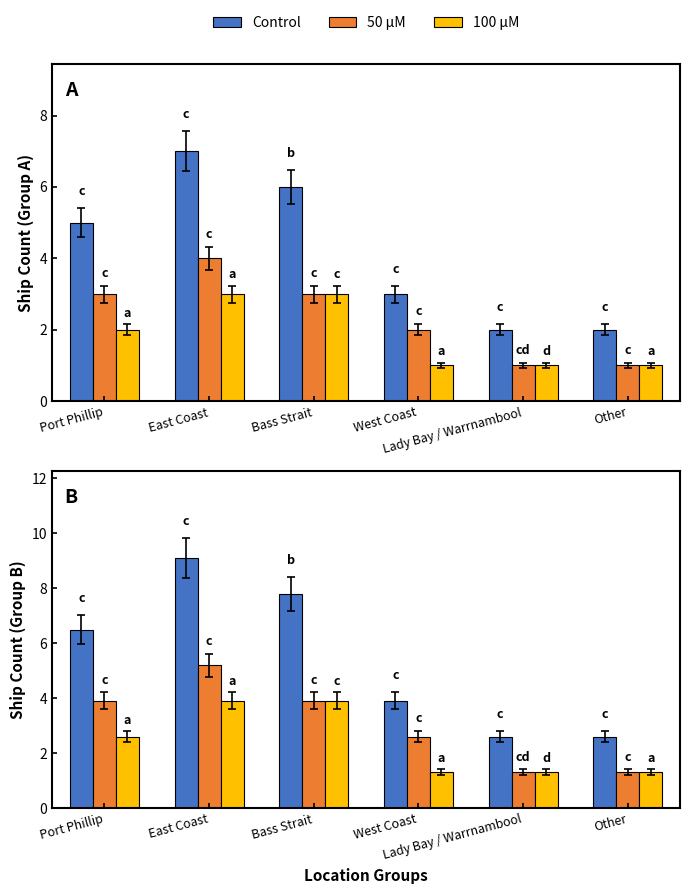

Which series changed the most between Port Phillip and Bass Strait?

Control